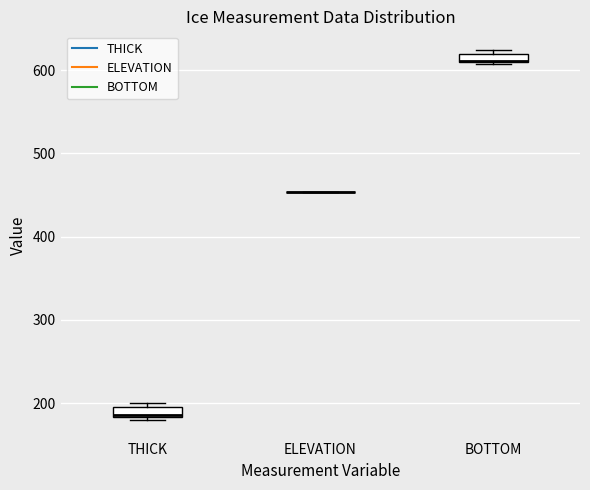

Where is the upper edge of the box for THICK on the y-axis? The values are not printed on the chart, so give them approximately, as read against the axis.

190